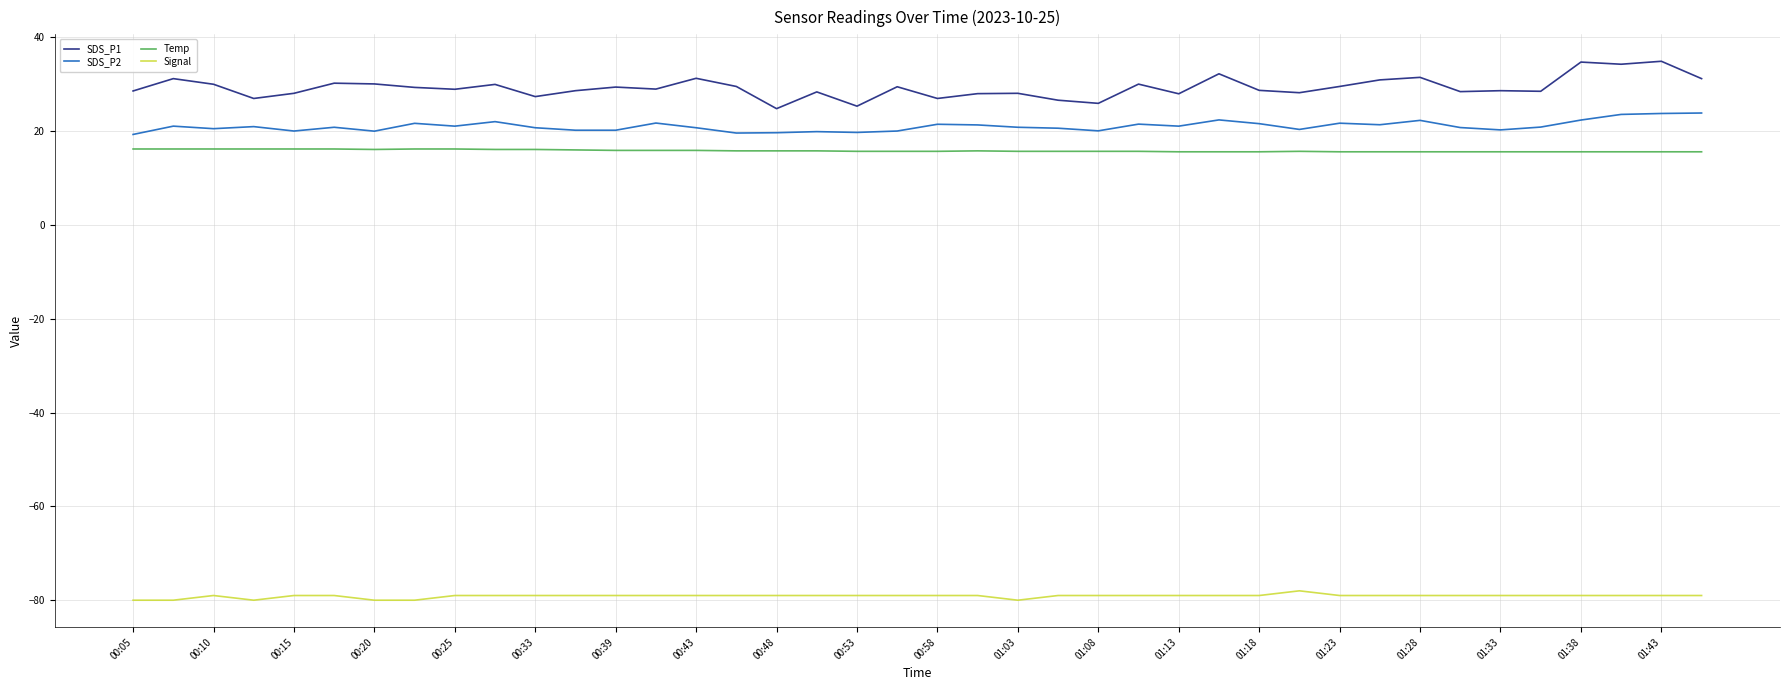

What is the greatest value displayed?

34.9